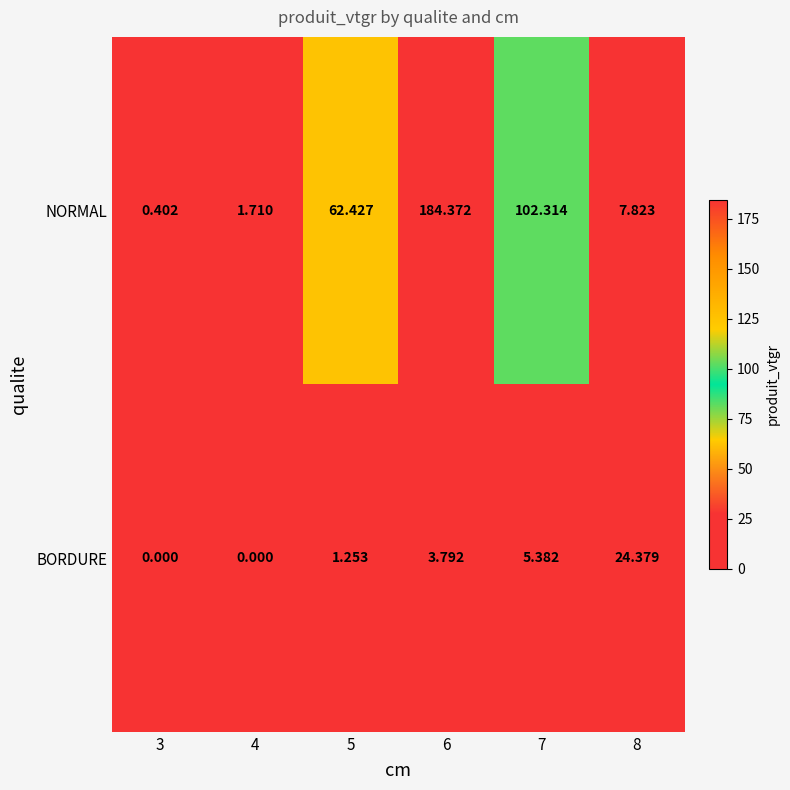

Which series changed the most between 4 and 6?

NORMAL